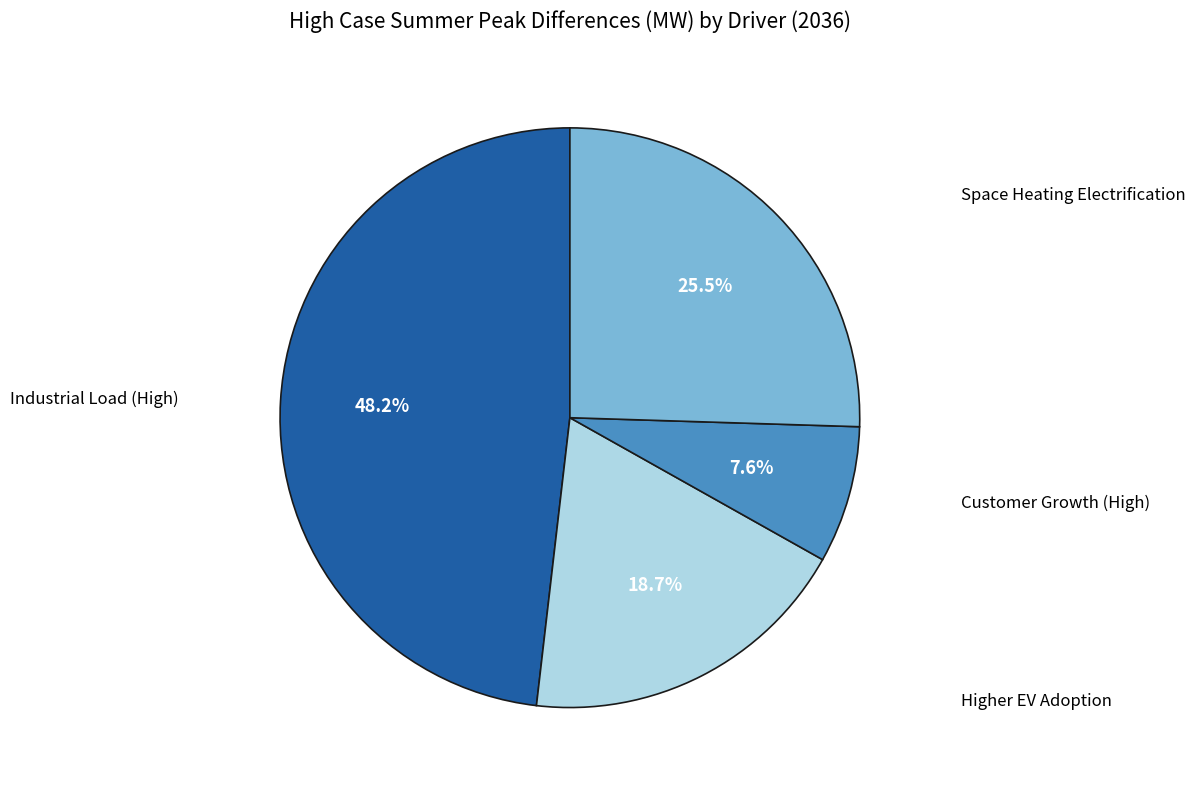

To the nearest percent, what is the difference between the largest and smallest slice percentages?

41%